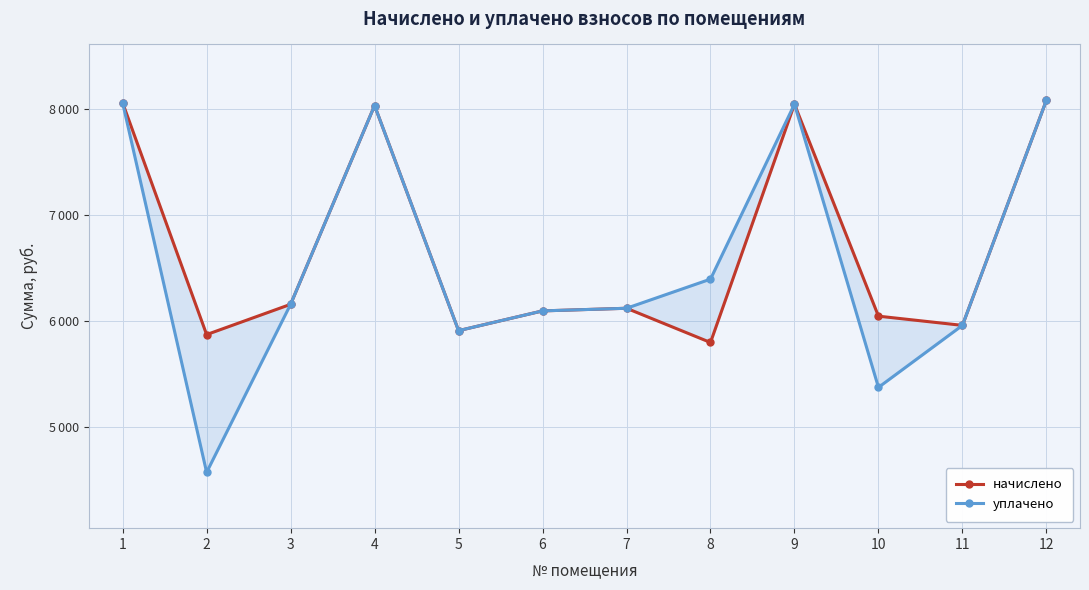

What is the value of the начислено point at the 5th from the left?

5911.9